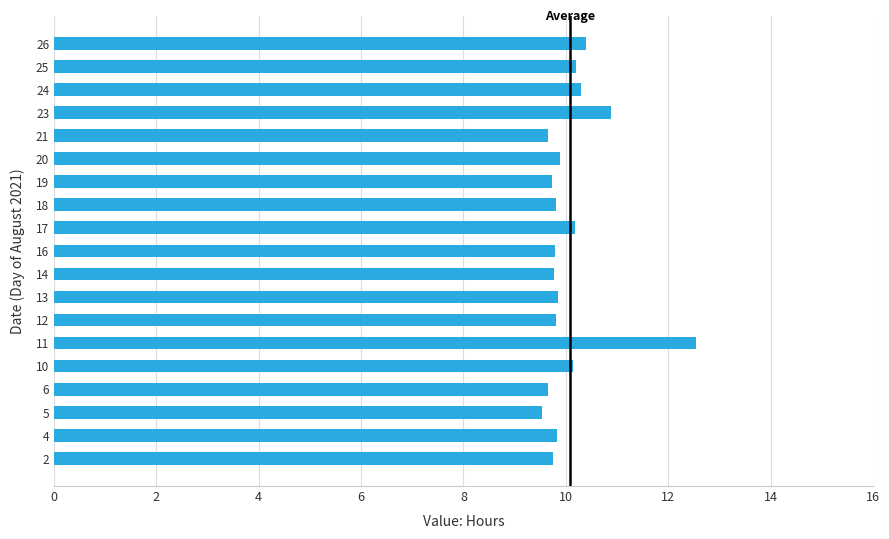

How many distinct data groups are displayed?

1